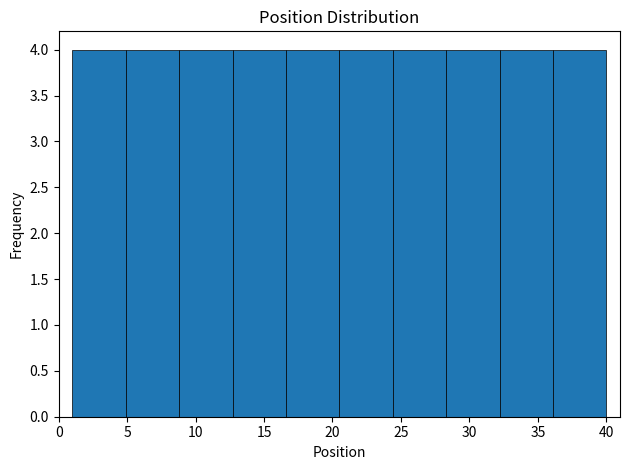

Reading left to right, transcribe this chart: for each bar, give the range it covers on the x-axis and its height. Neither the bar edges nor the heights are printed on the chart, so give them approximately, as read against the axes.

1.0 to 4.9: 4
4.9 to 8.8: 4
8.8 to 12.7: 4
12.7 to 16.6: 4
16.6 to 20.5: 4
20.5 to 24.4: 4
24.4 to 28.3: 4
28.3 to 32.2: 4
32.2 to 36.1: 4
36.1 to 40.0: 4